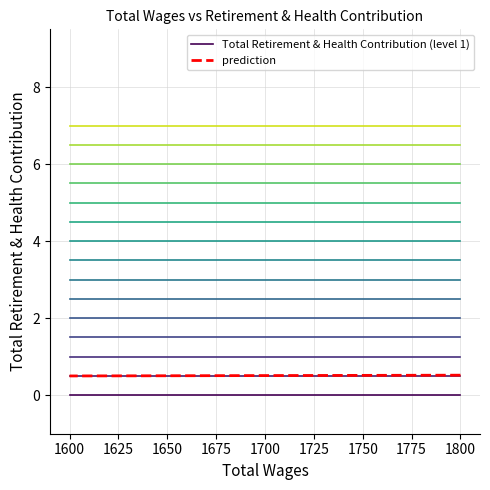

Which series has the widest spread of values?

prediction